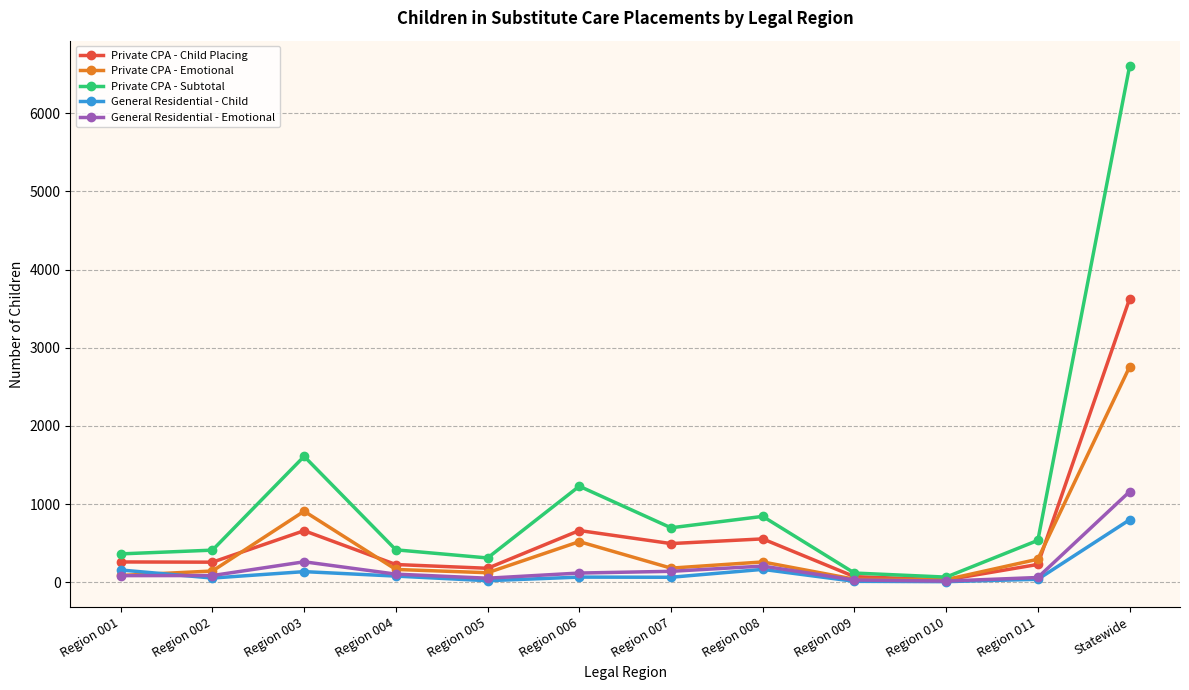

What is the value of the Private CPA - Child Placing point at the 4th from the left?

227